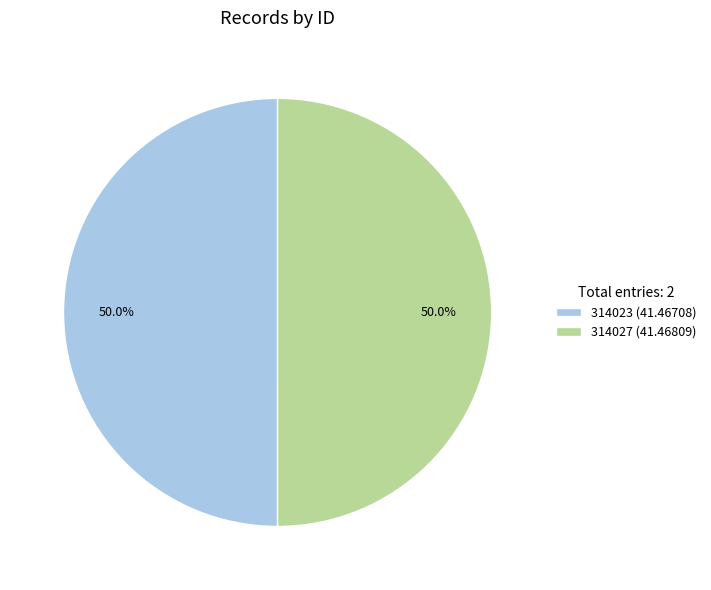

Is the sum of 314023 (41.46708) and 314027 (41.46809) greater than half?

Yes